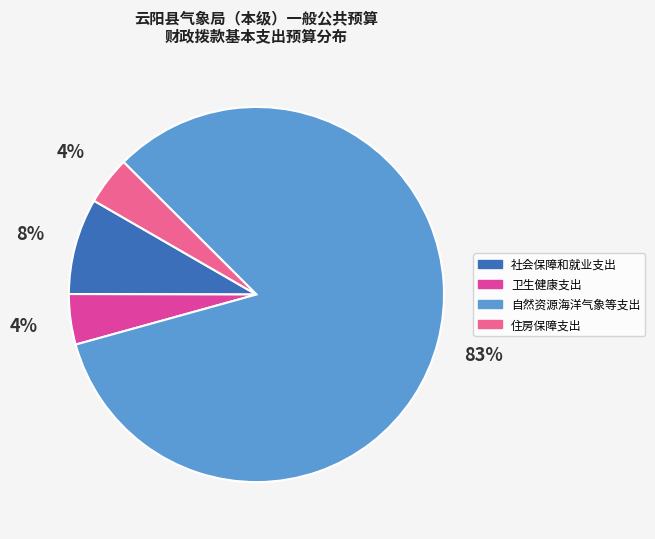

The 卫生健康支出 slice represents 4% of the pie. True or false?

True